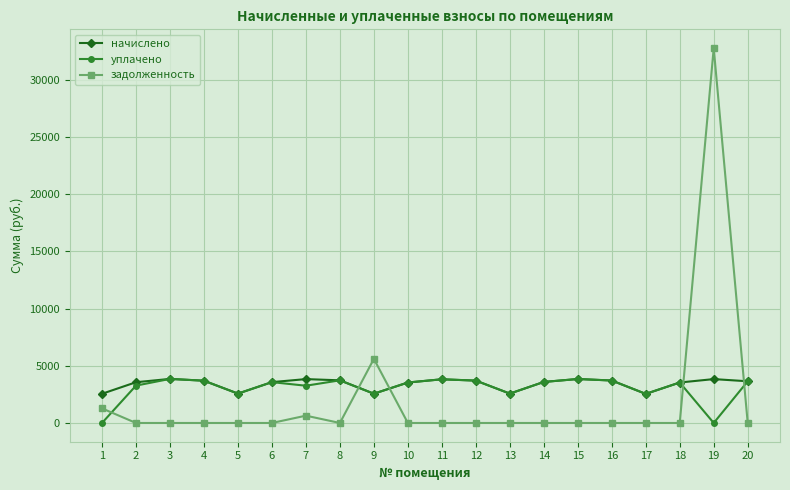

True or false: задолженность and начислено cross at least once.

True